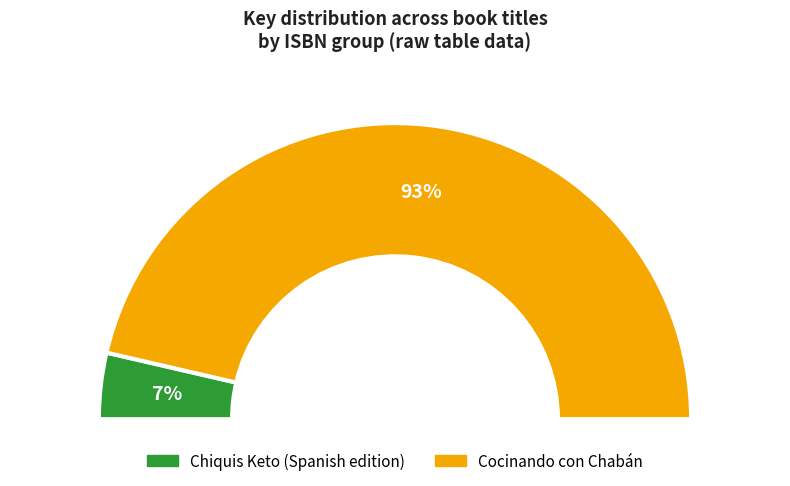

What is the ratio of the value at Cocinando con Chabán to the value at Chiquis Keto (Spanish edition)?

12.8